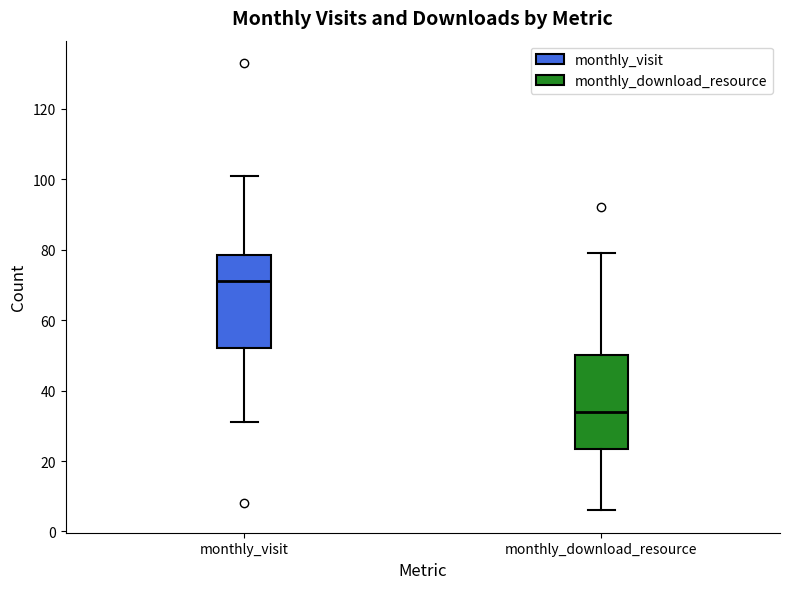

Where is the upper edge of the box for monthly_download_resource on the y-axis? The values are not printed on the chart, so give them approximately, as read against the axis.

50